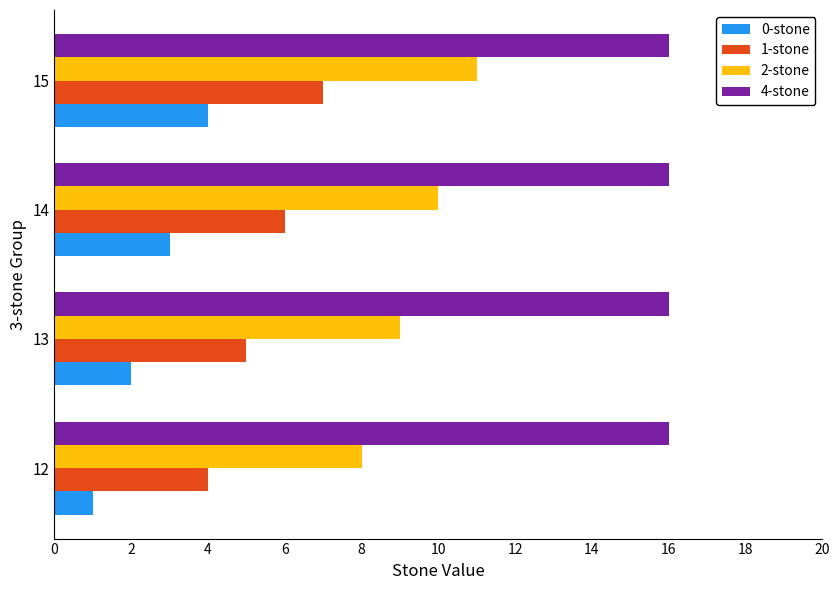

What are all the series names shown in the legend?

0-stone, 1-stone, 2-stone, 4-stone